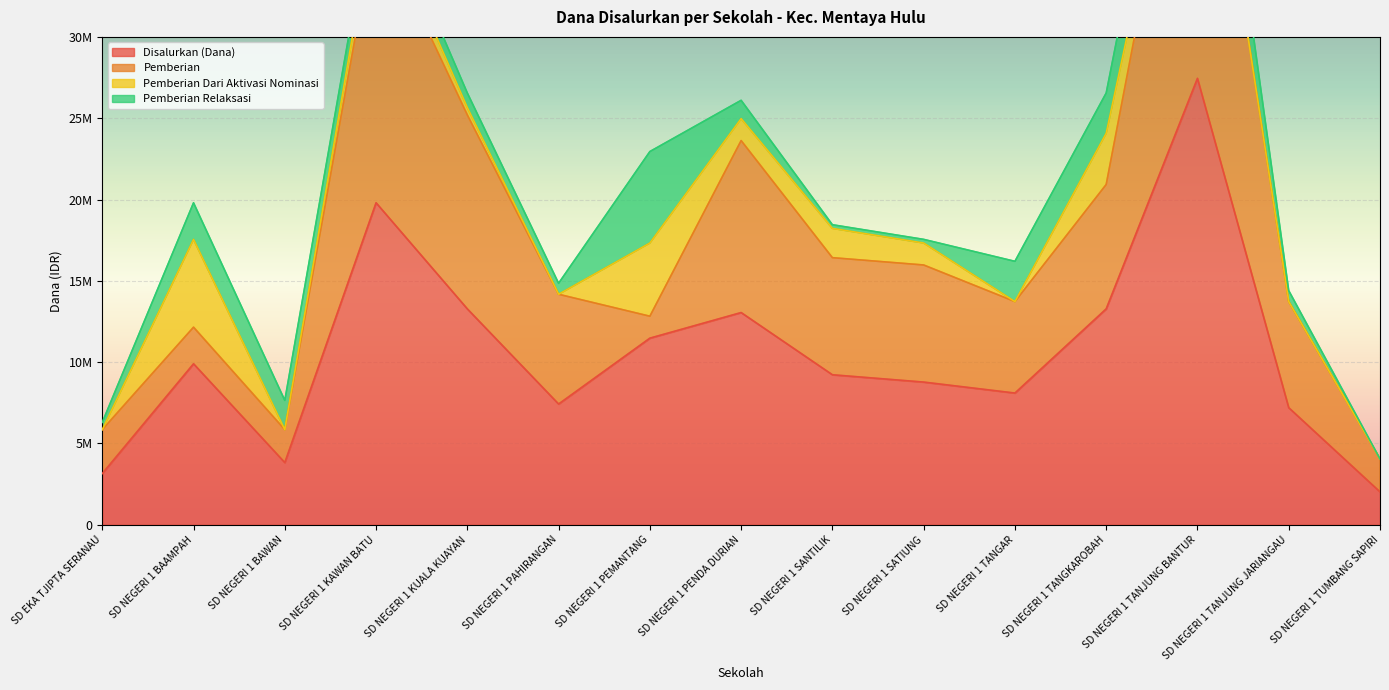

What is the difference between the maximum and second lowest values in the Pemberian Dari Aktivasi Nominasi series?

5400000